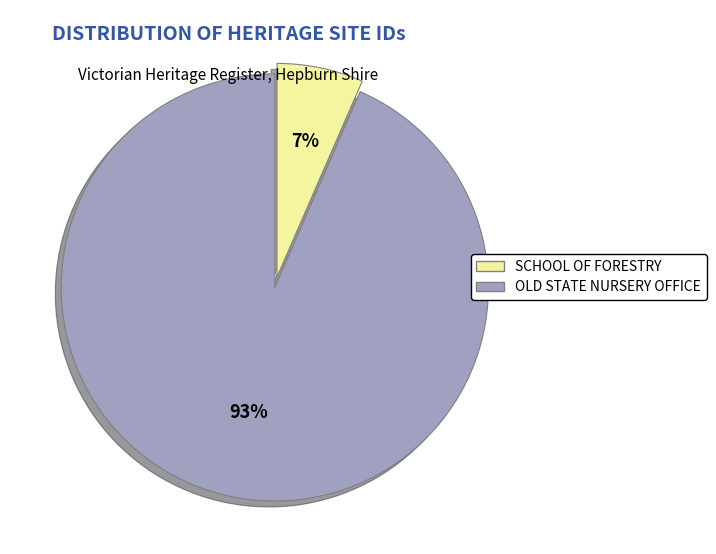

The OLD STATE NURSERY OFFICE slice represents 88% of the pie. True or false?

False